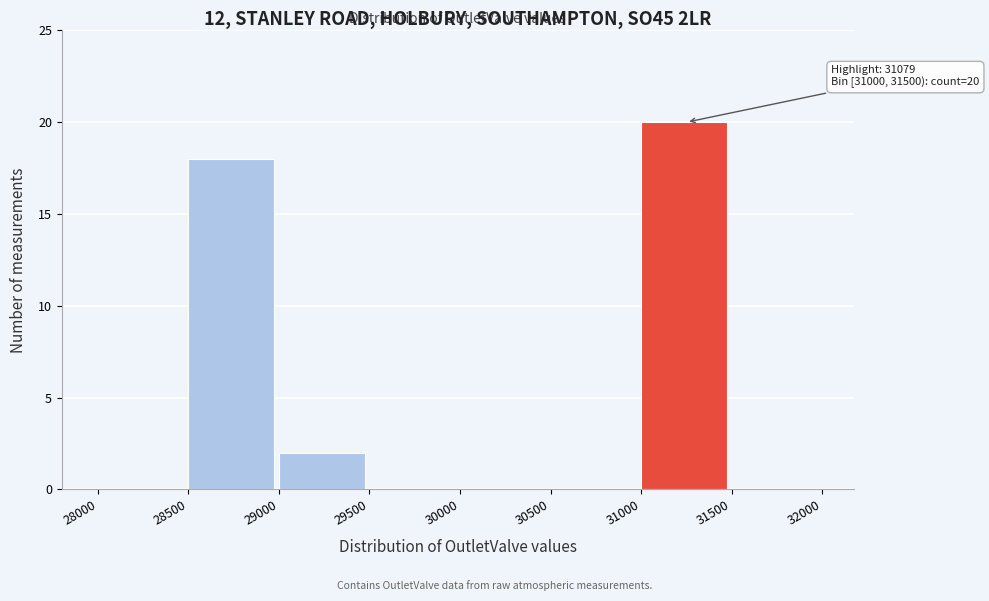

Over which range of the x-axis is the bar tallest?

31000 to 31500